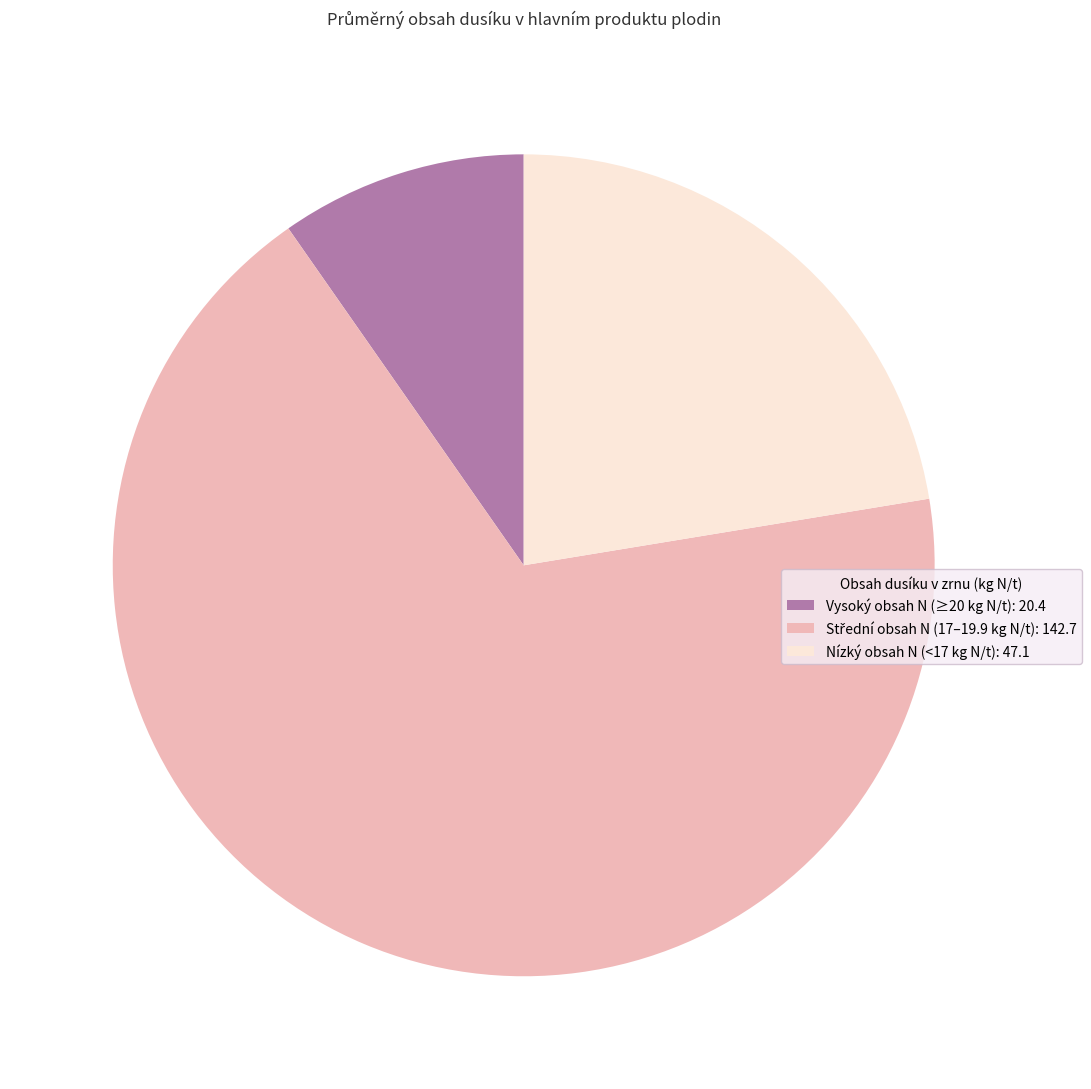

True or false: Nízký obsah N (<17 kg N/t): 47.1 accounts for 22% of the total.

True